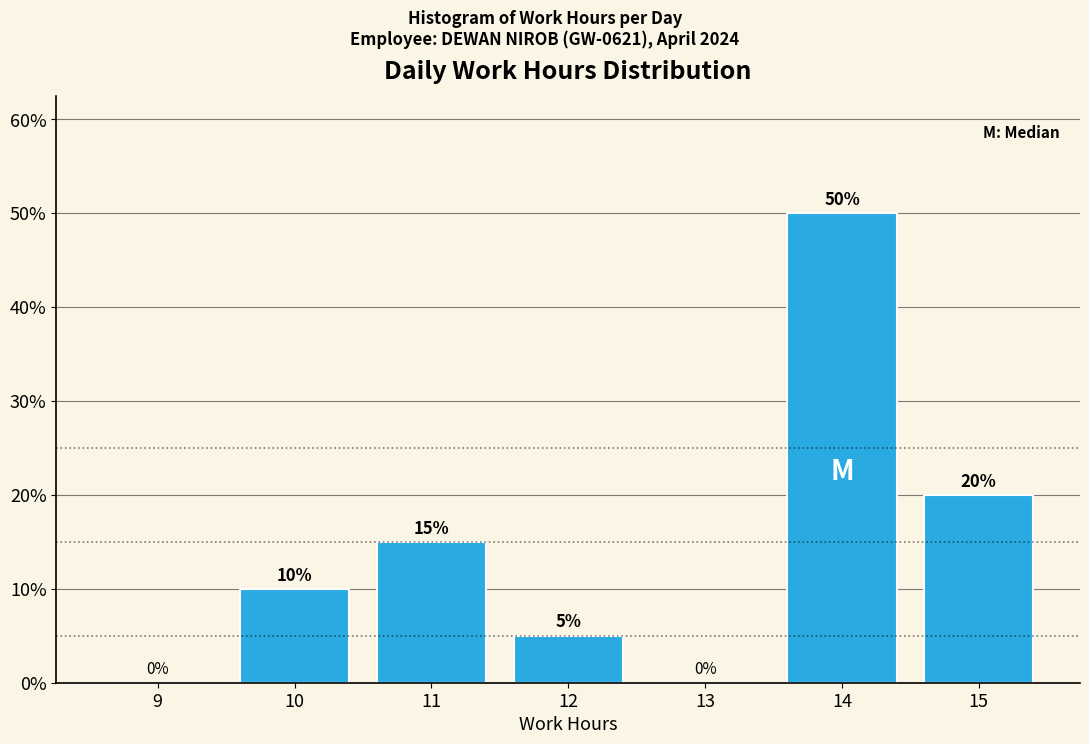

Reading left to right, transcribe this chart: for each bar, give the range it covers on the x-axis and its height.

8.5 to 9.5: 0
9.5 to 10.5: 10
10.5 to 11.5: 15
11.5 to 12.5: 5
12.5 to 13.5: 0
13.5 to 14.5: 50
14.5 to 15.5: 20